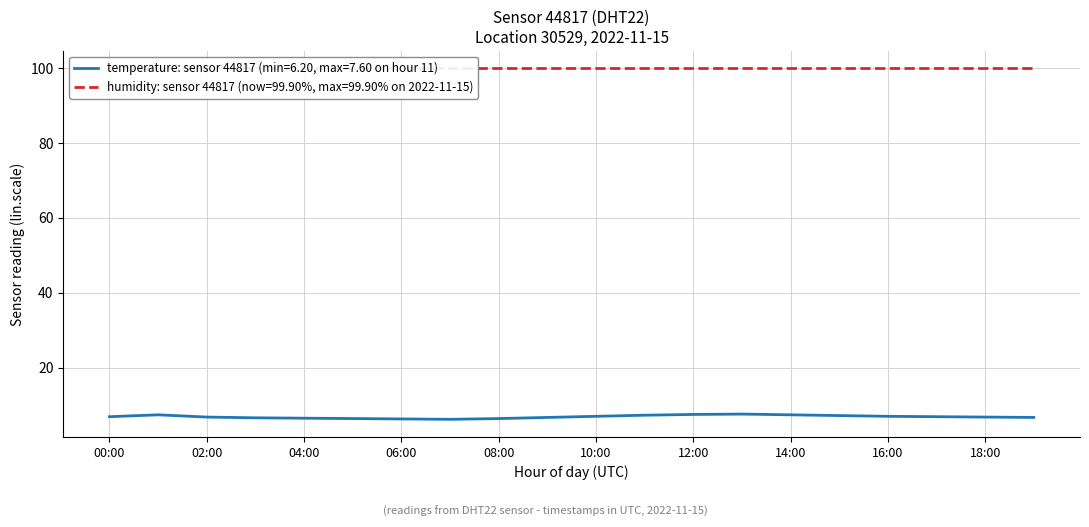

Rank the categories by value from lowest to highest.

07:00, 06:00, 05:00, 08:00, 04:00, 03:00, 09:00, 19:00, 02:00, 18:00, 00:00, 17:00, 10:00, 16:00, 15:00, 11:00, 01:00, 14:00, 12:00, 13:00